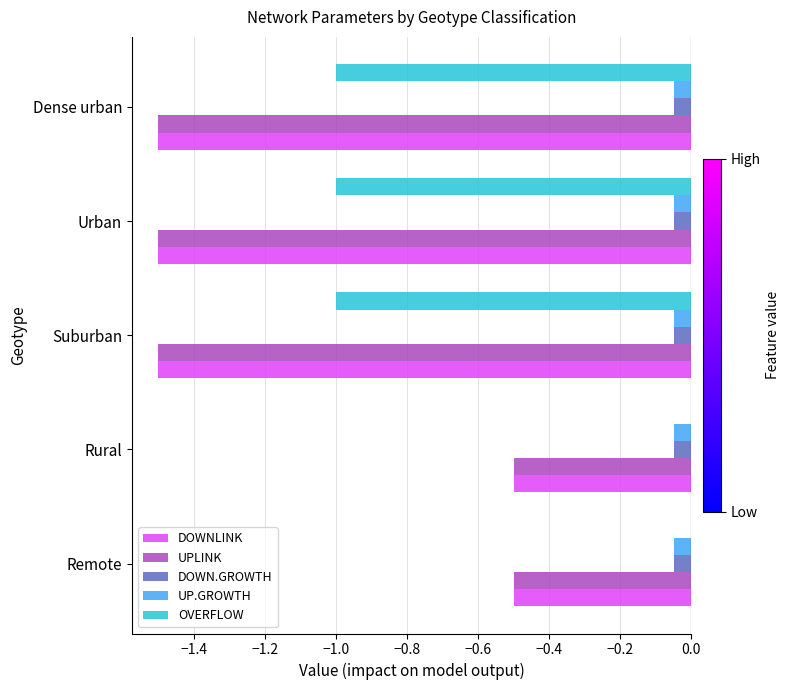

The value of OVERFLOW at Urban is -0.2. True or false?

False